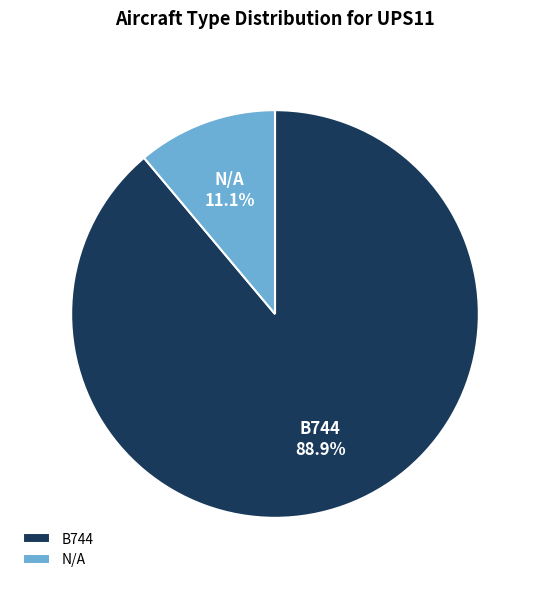

To the nearest percent, what is the average slice percentage?

50%